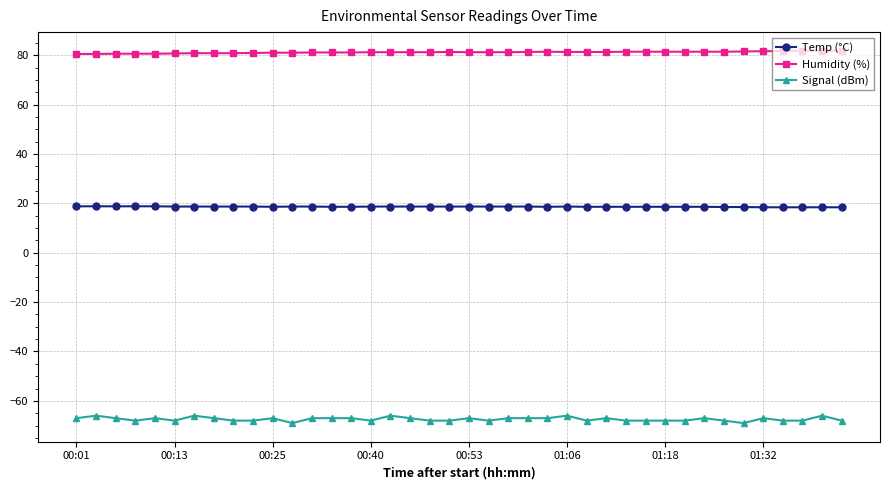

What is the average value of the Humidity (%) series?

81.2